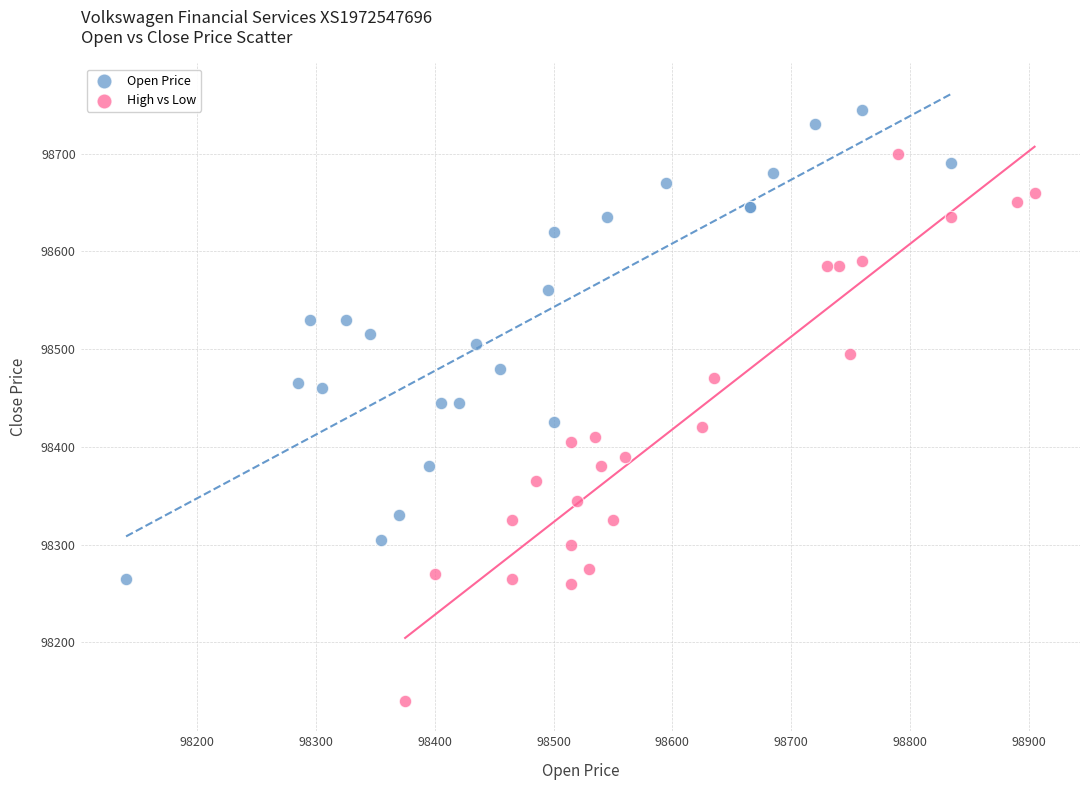

Which series contains the highest Y value?

Open Price